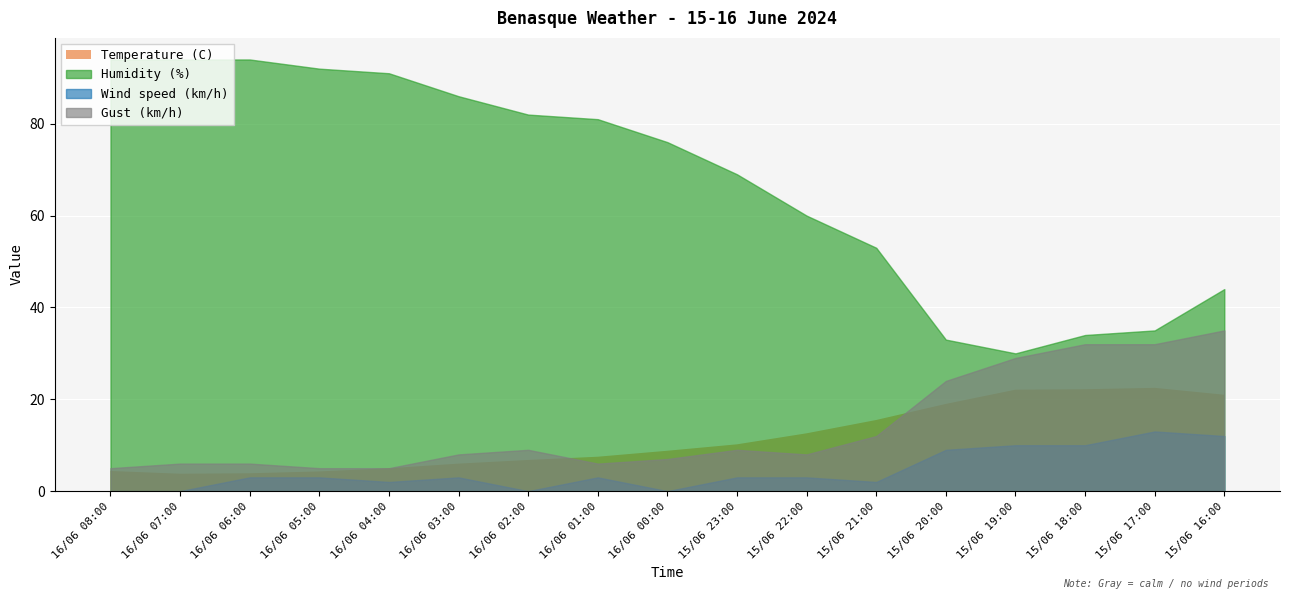

At which label is Humidity (%) closest to 62?

15/06 22:00